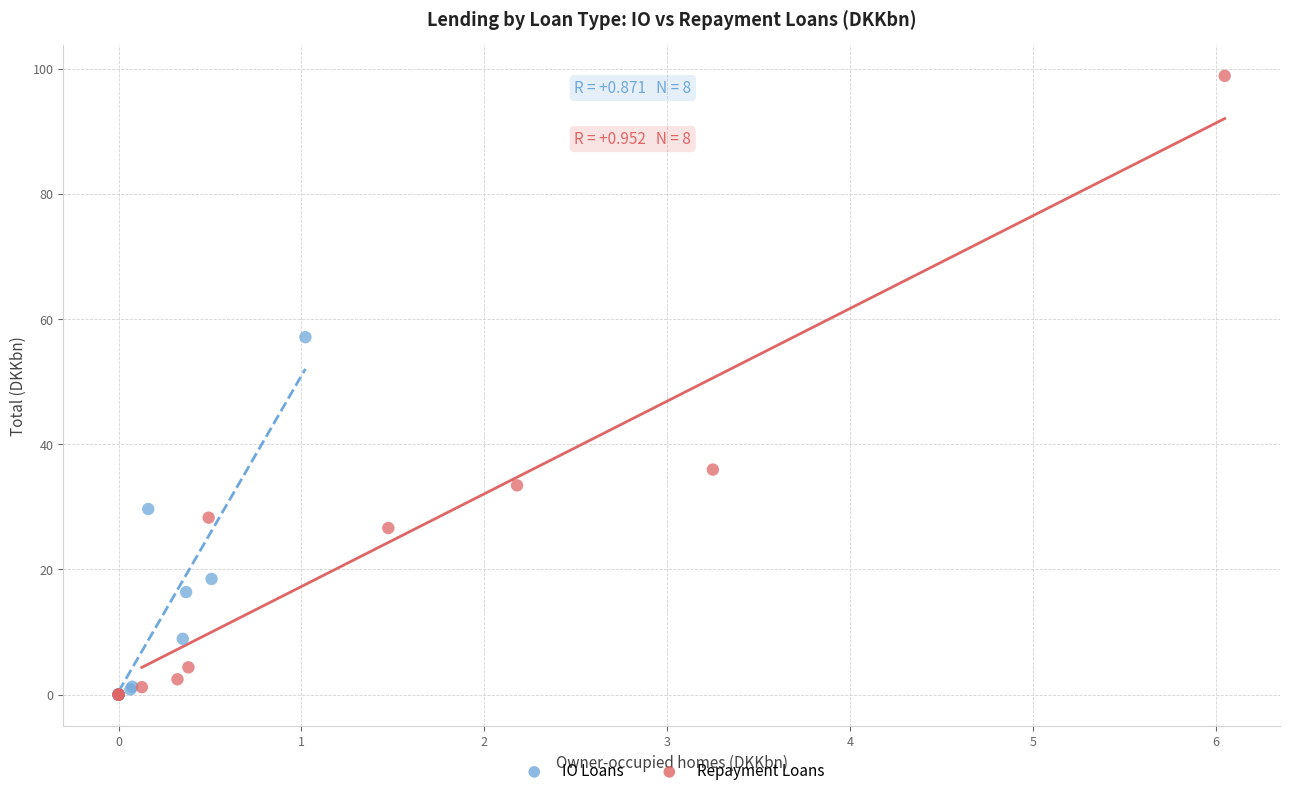

Which series has the widest spread of Y values?

Repayment Loans